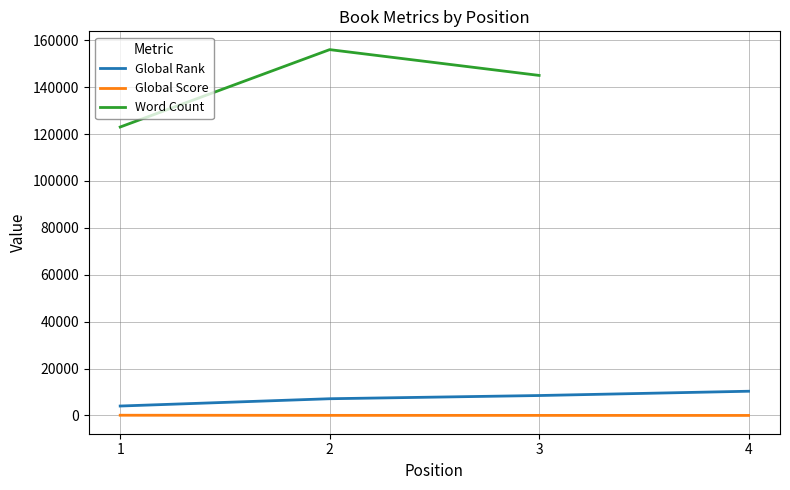

How many values in Word Count are above zero?

3